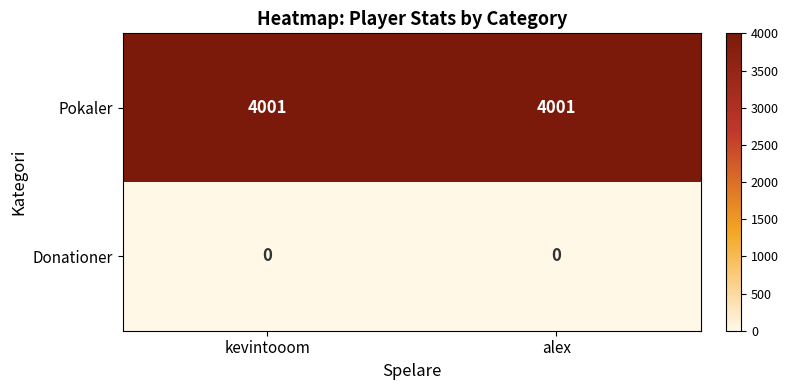

Is it true that Pokaler equals 4001 at kevintooom?

True